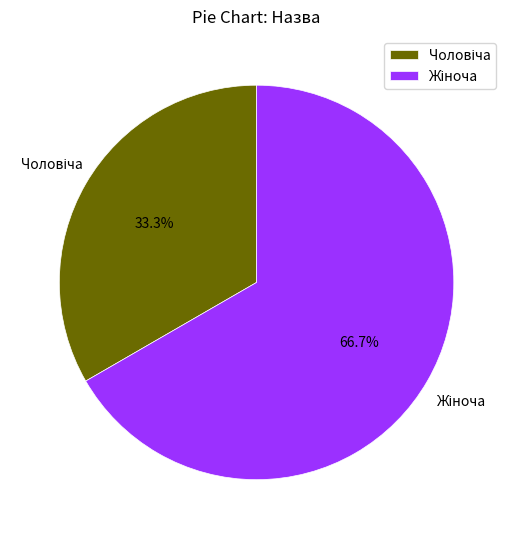

Does any single category account for the majority?

Yes